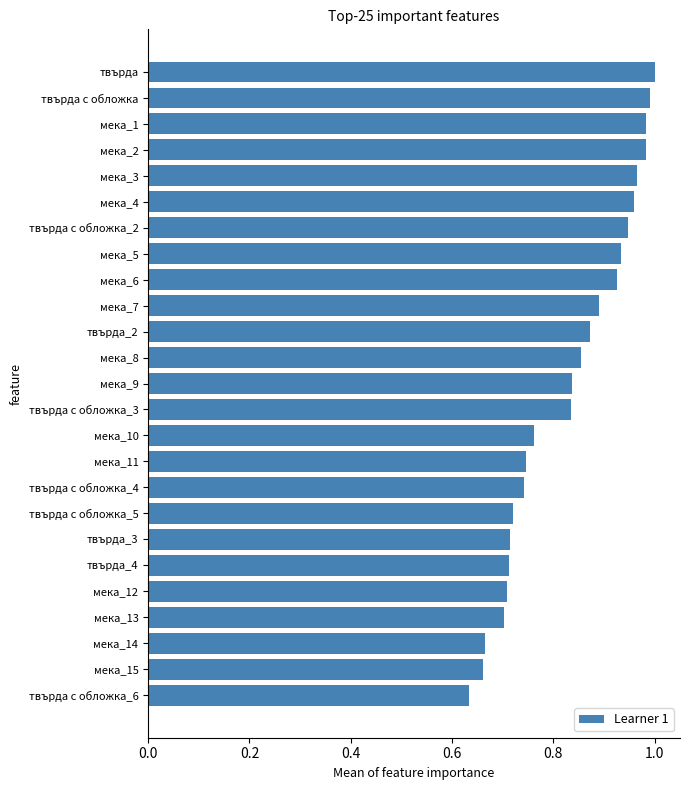

Which has a higher value, твърда or мека_9?

твърда